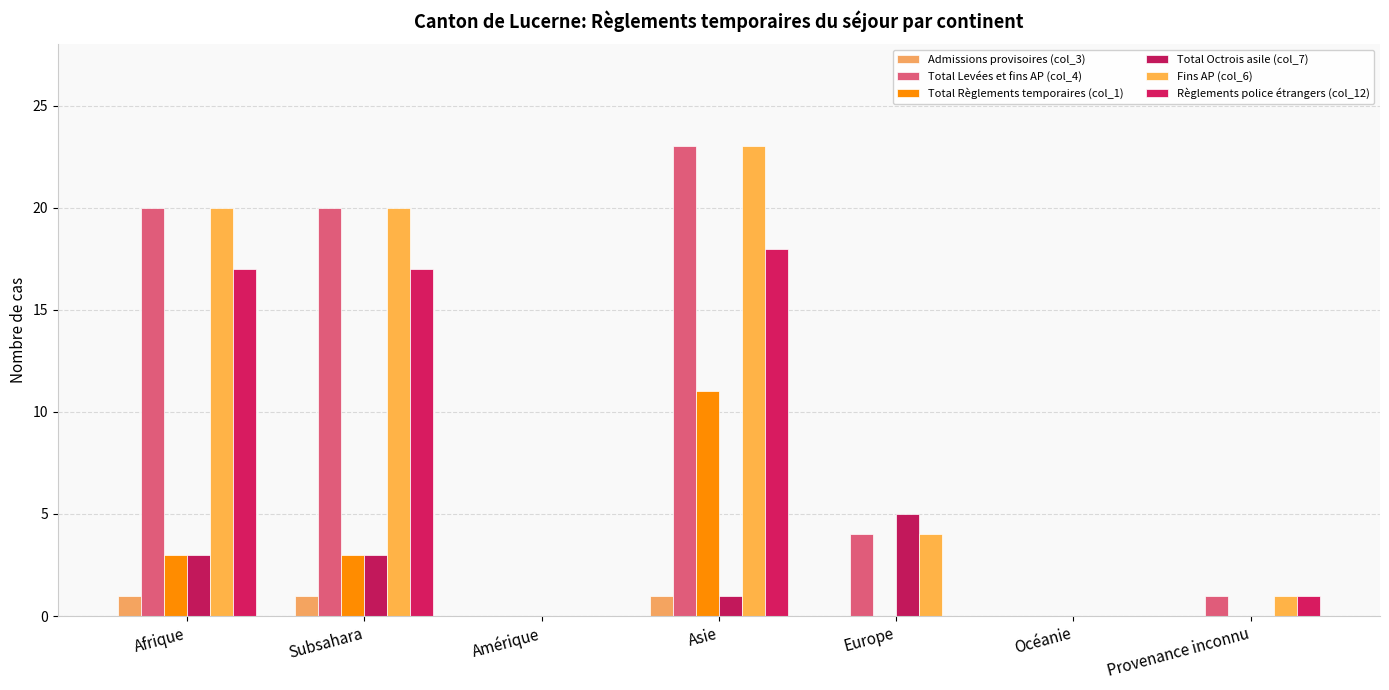

At which category is the sum across all series the highest?

Asie